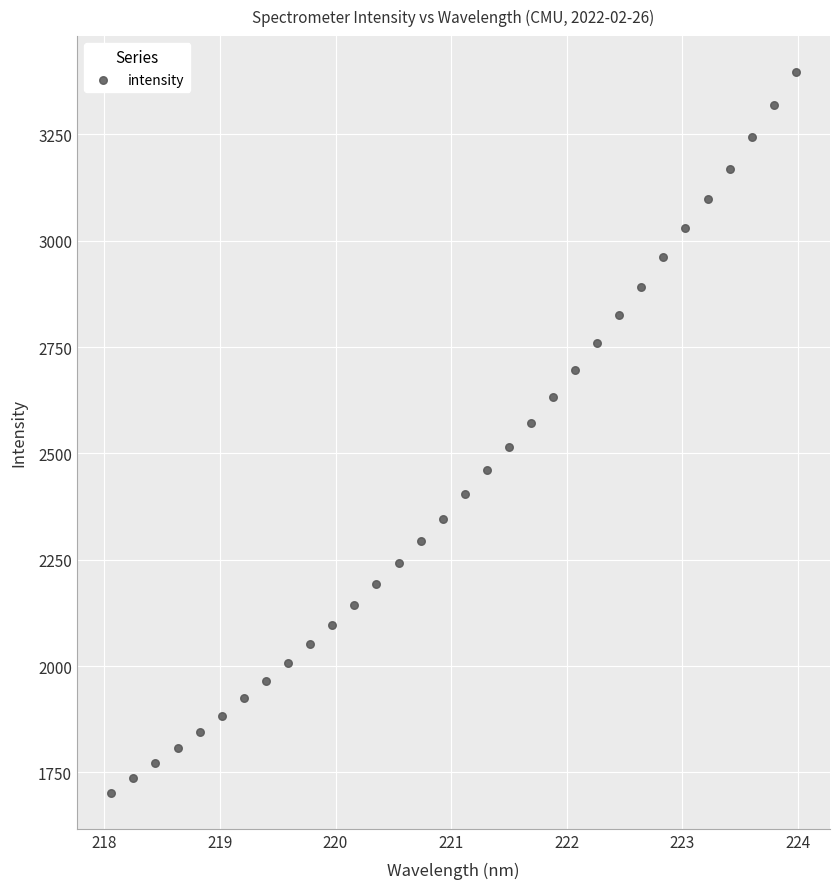

What is the range of X values (max minus min)?

5.9